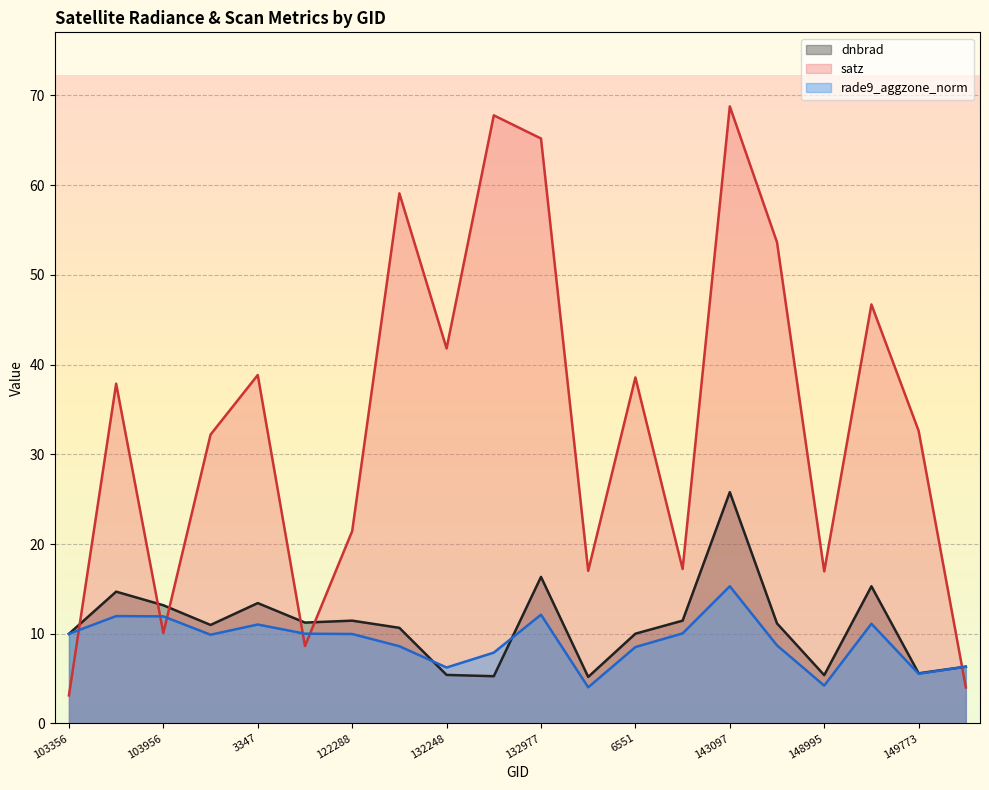

Does the chart display data point markers on the line(s)?

No